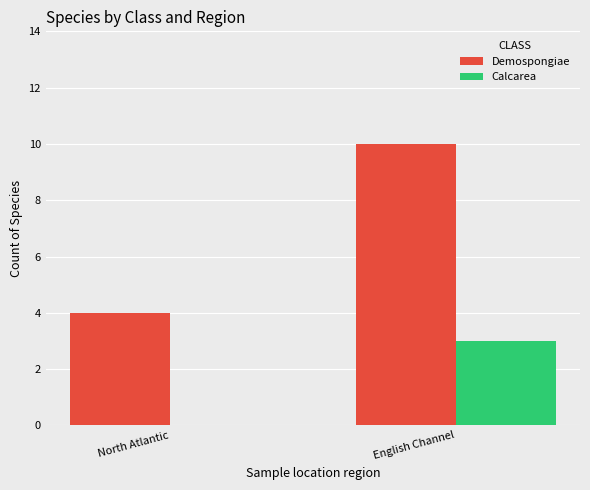

At which category is the sum across all series the highest?

English Channel